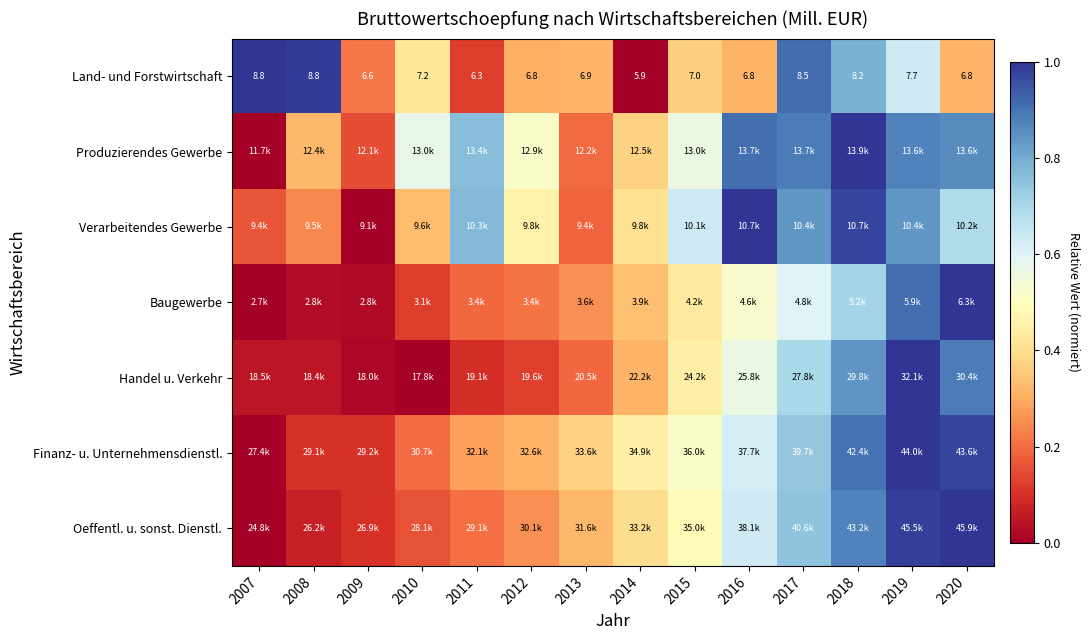

What is the spread (max minus min) of values at 2010?

0.6